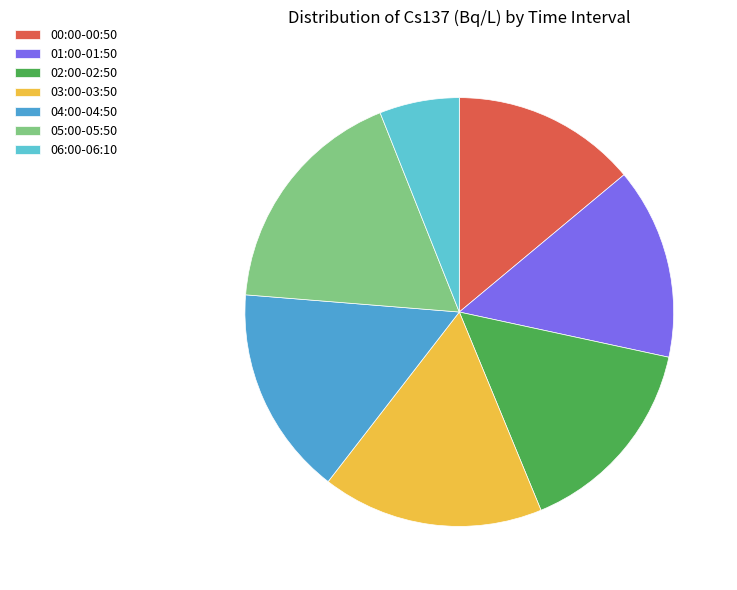

Which category has the smallest portion of the pie?

06:00-06:10